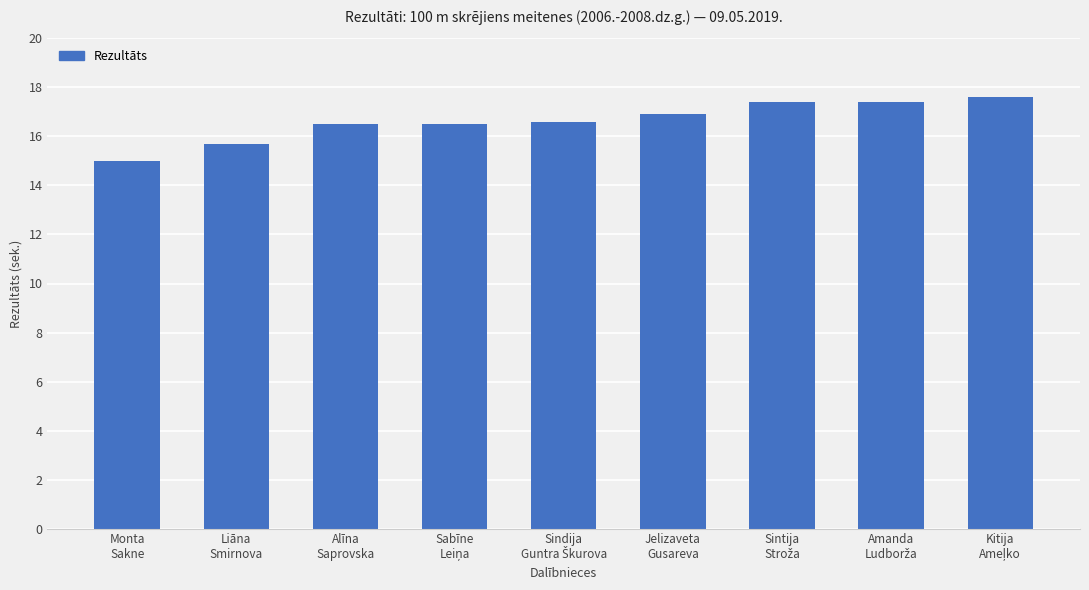

What is the value of the 6th bar from the left?

16.9